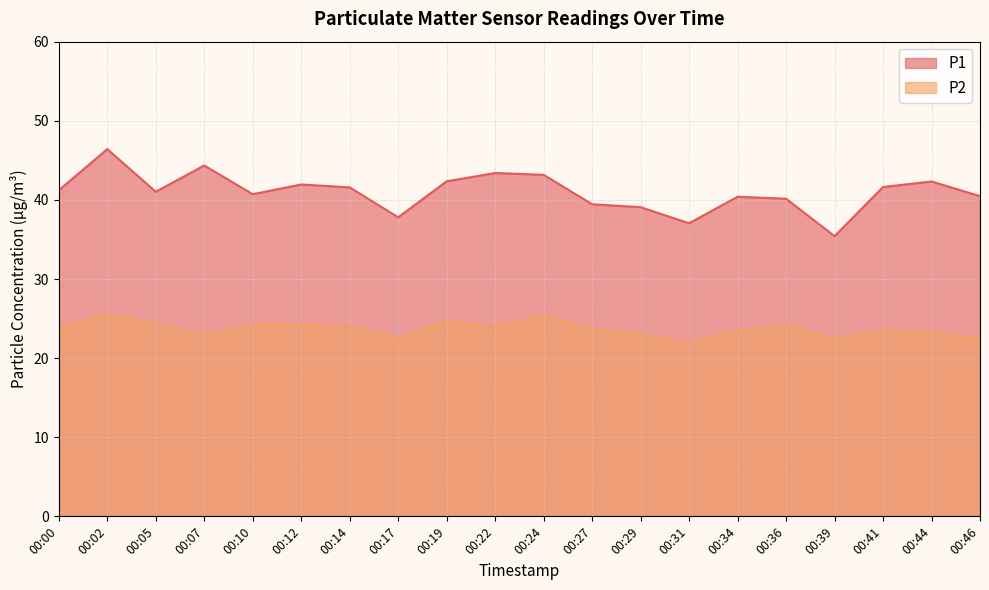

Rank the series by their average value, from highest to lowest.

P1, P2